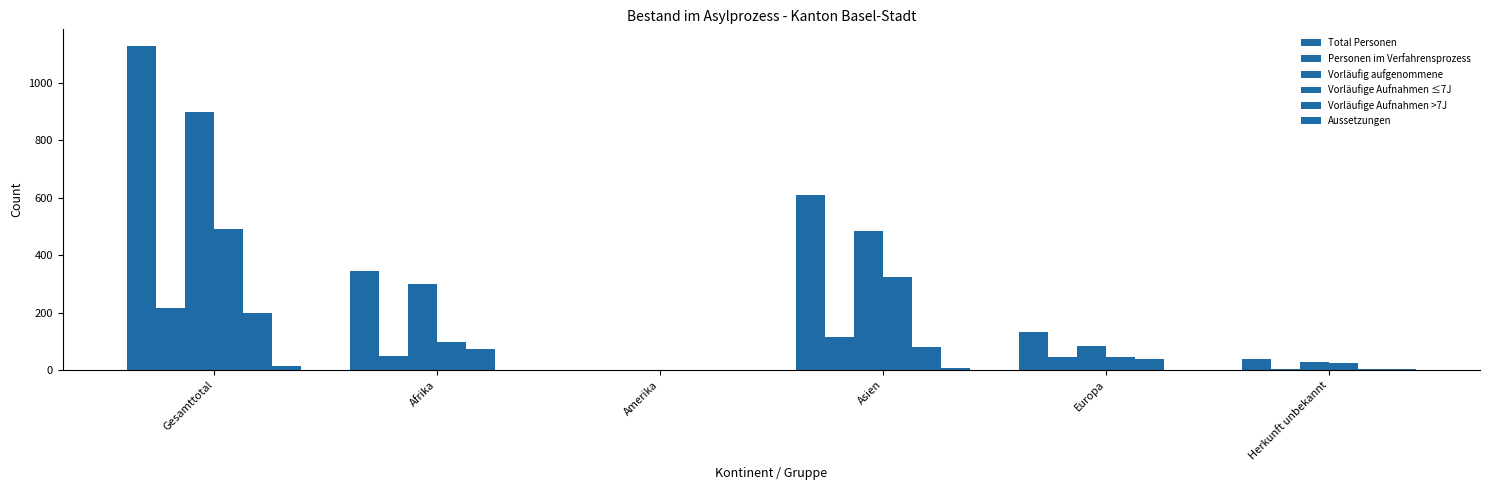

How many data points does each series have?

6